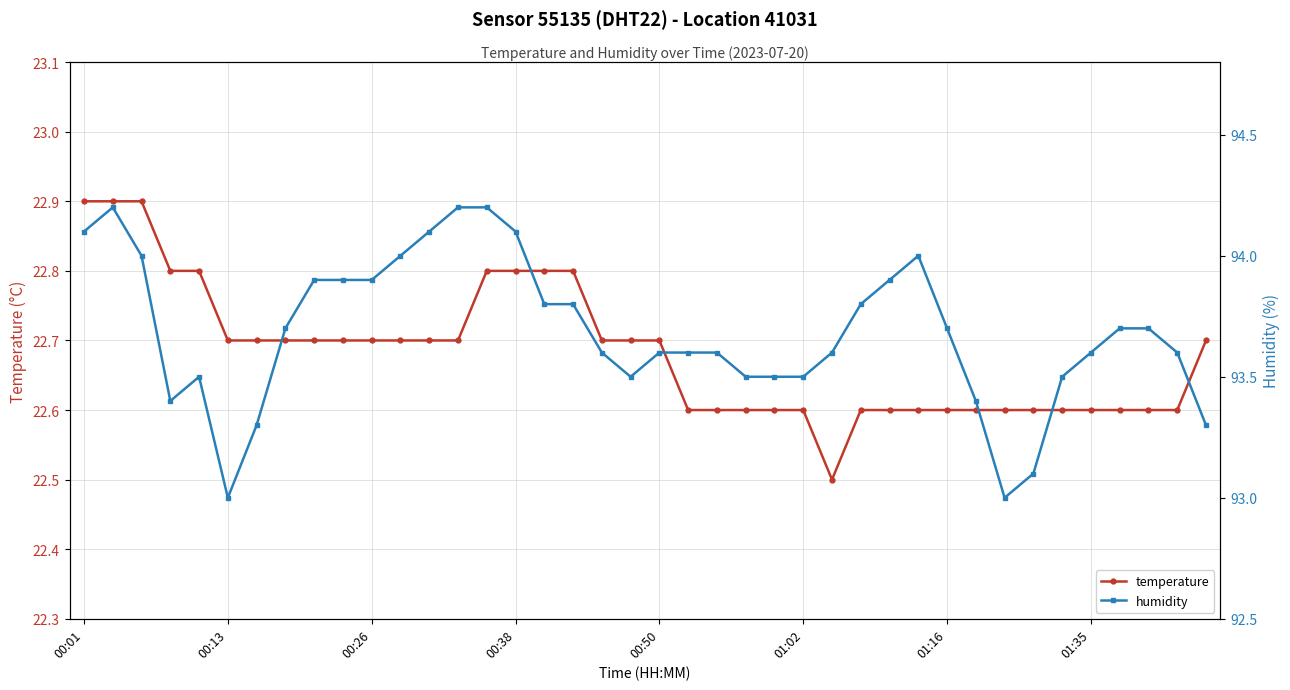

True or false: temperature and humidity intersect in this chart.

False